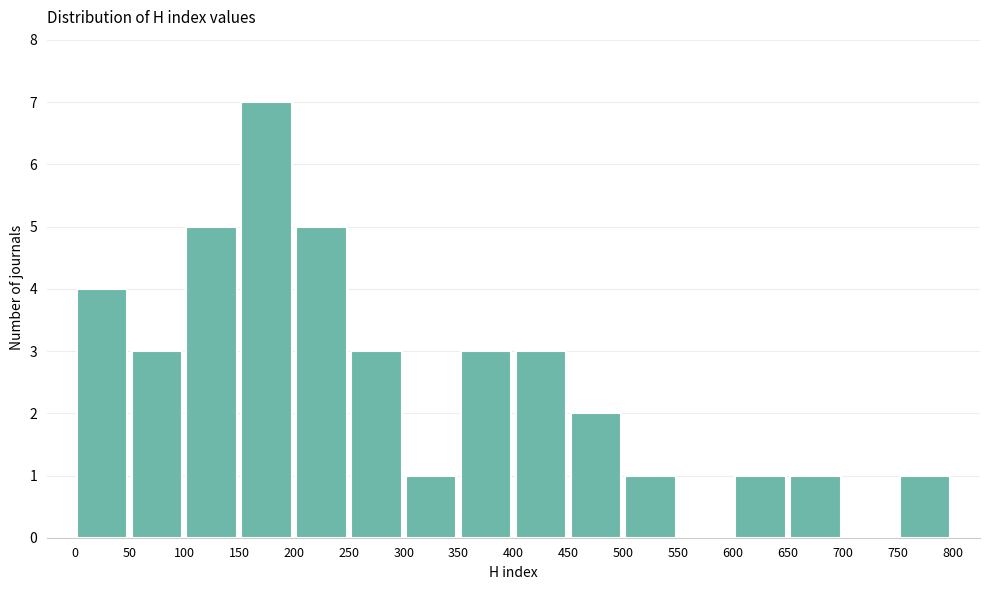

Which range on the x-axis has the tallest bar?

150 to 200